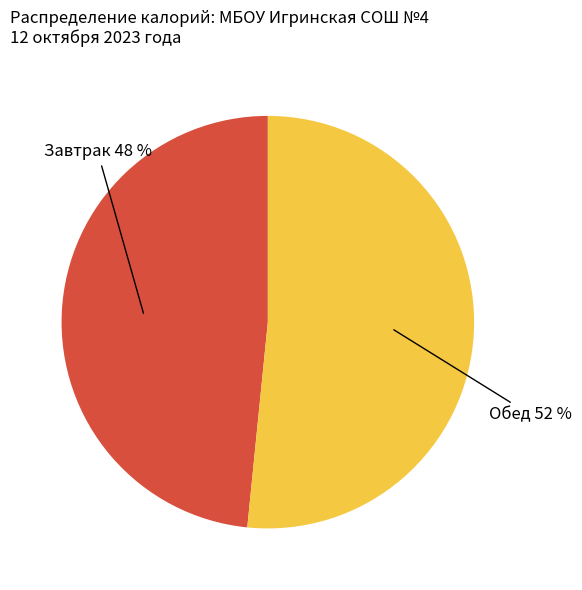

Does any single category account for the majority?

Yes